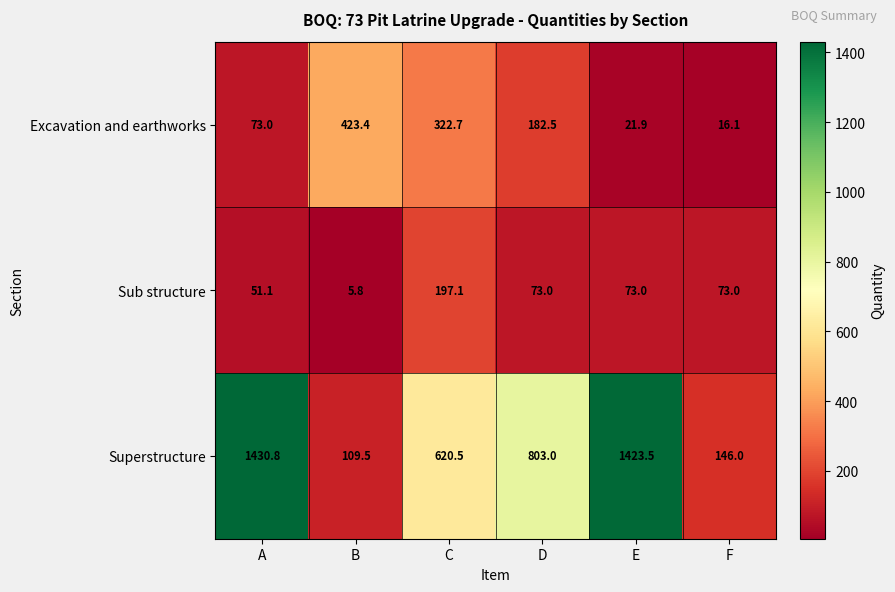

The Superstructure series shows 1430.8 at A. True or false?

True